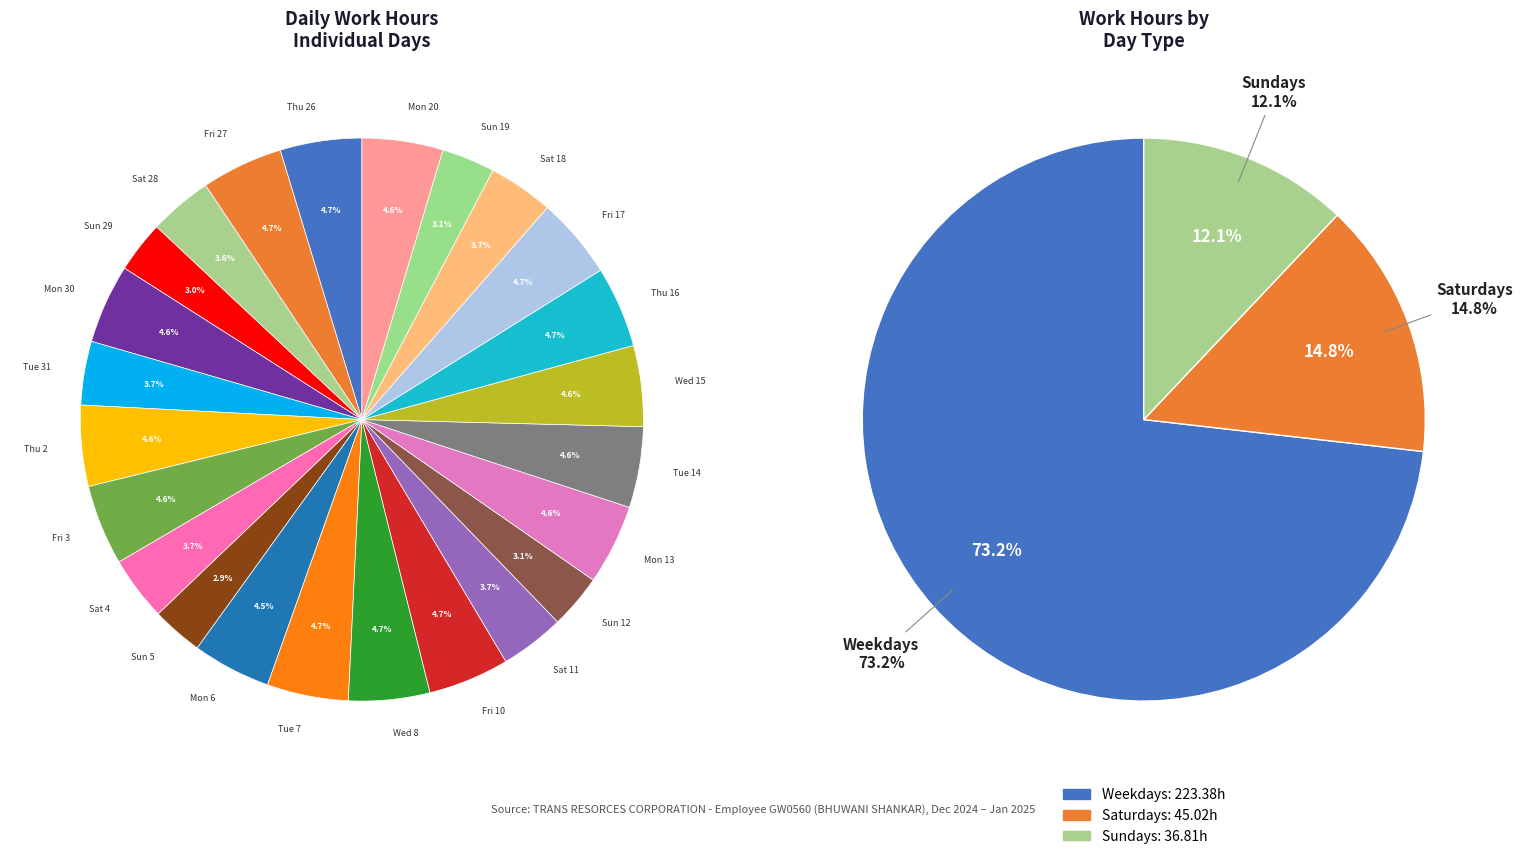

How much of the chart is everything except Sat 28?

96.4%